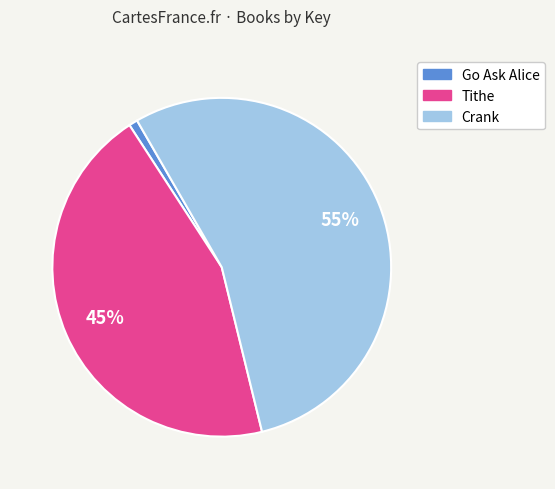

How many slices are in this pie chart?

3